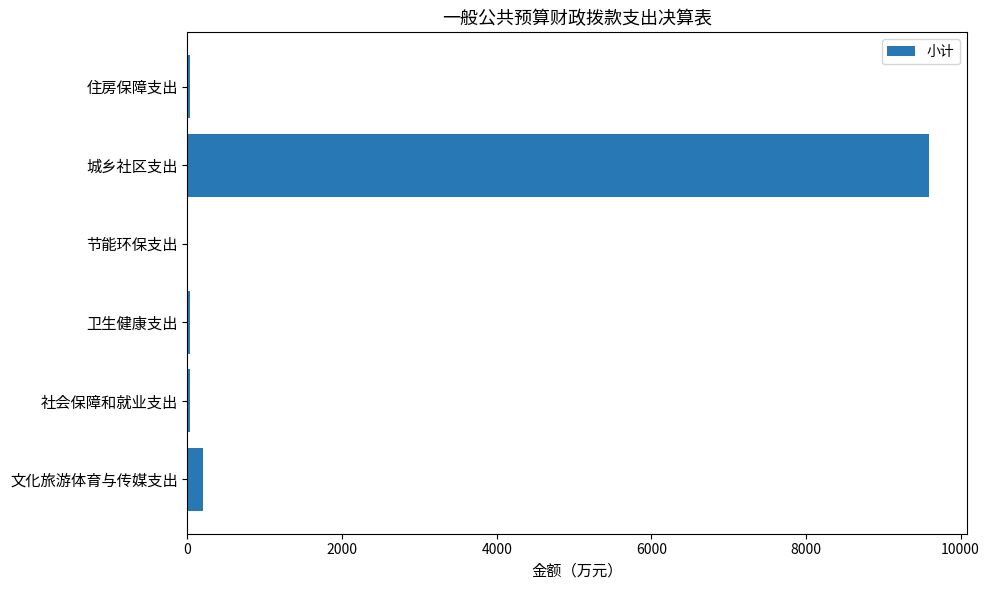

What is the greatest value displayed?

9597.4